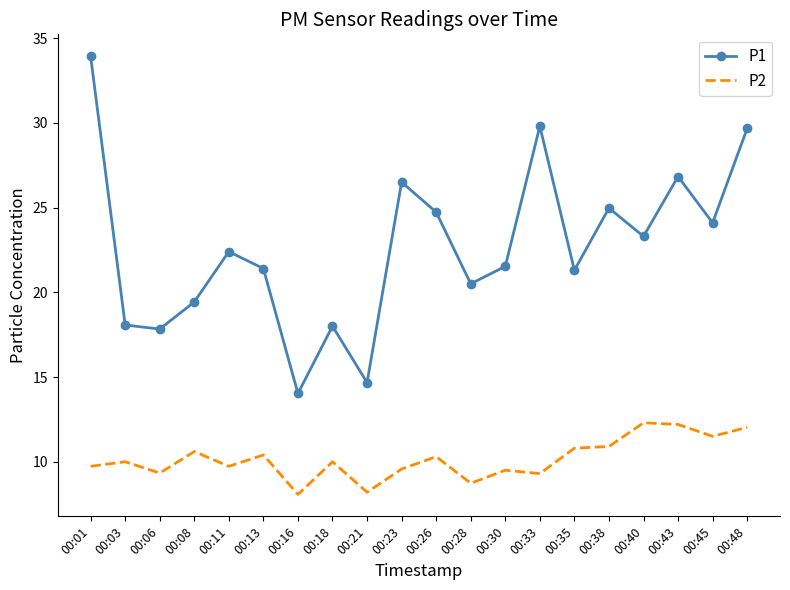

Which series has the largest range (max minus min)?

P1